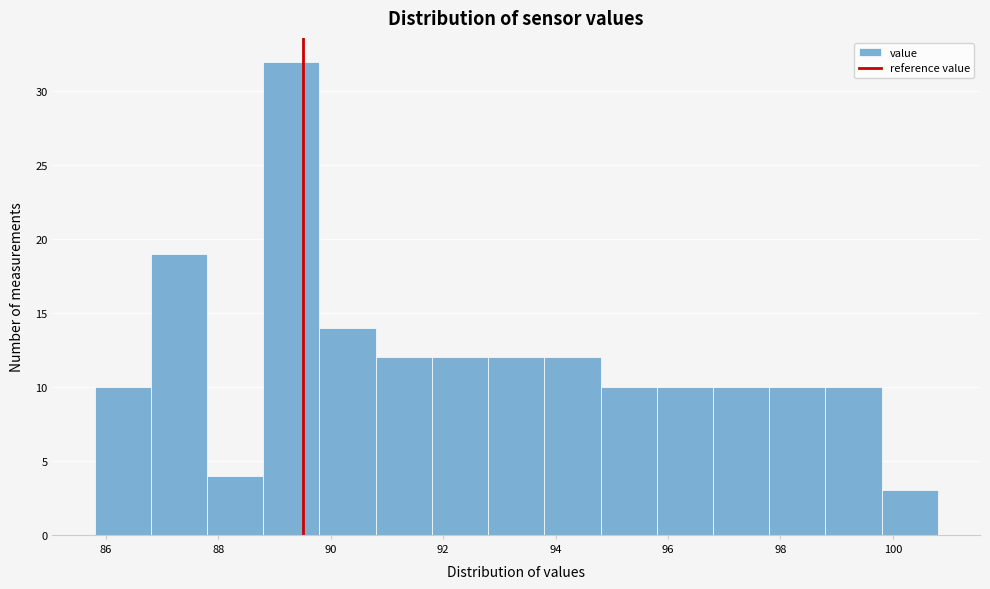

Which range on the x-axis has the tallest bar?

88.8 to 89.8